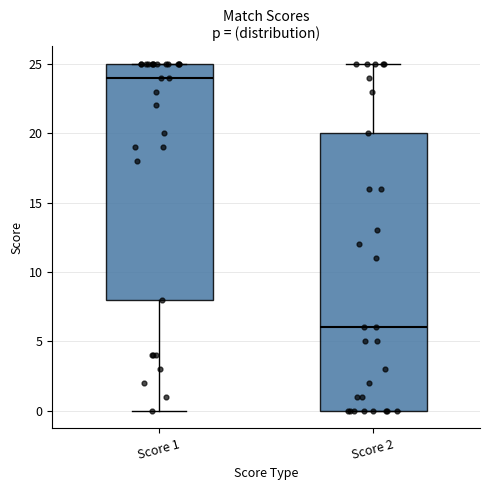

Where is the lower edge of the box for Score 2 on the y-axis? The values are not printed on the chart, so give them approximately, as read against the axis.

0